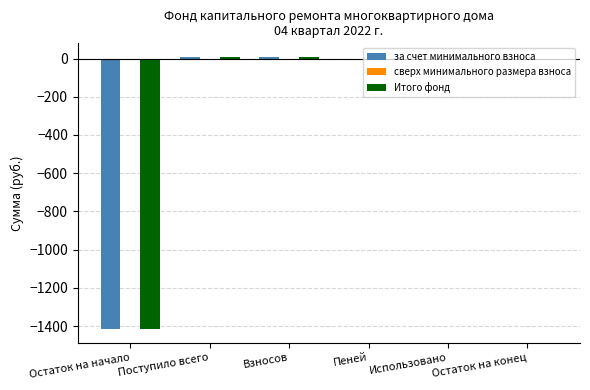

The value of Итого фонд at Использовано is -648.9. True or false?

False